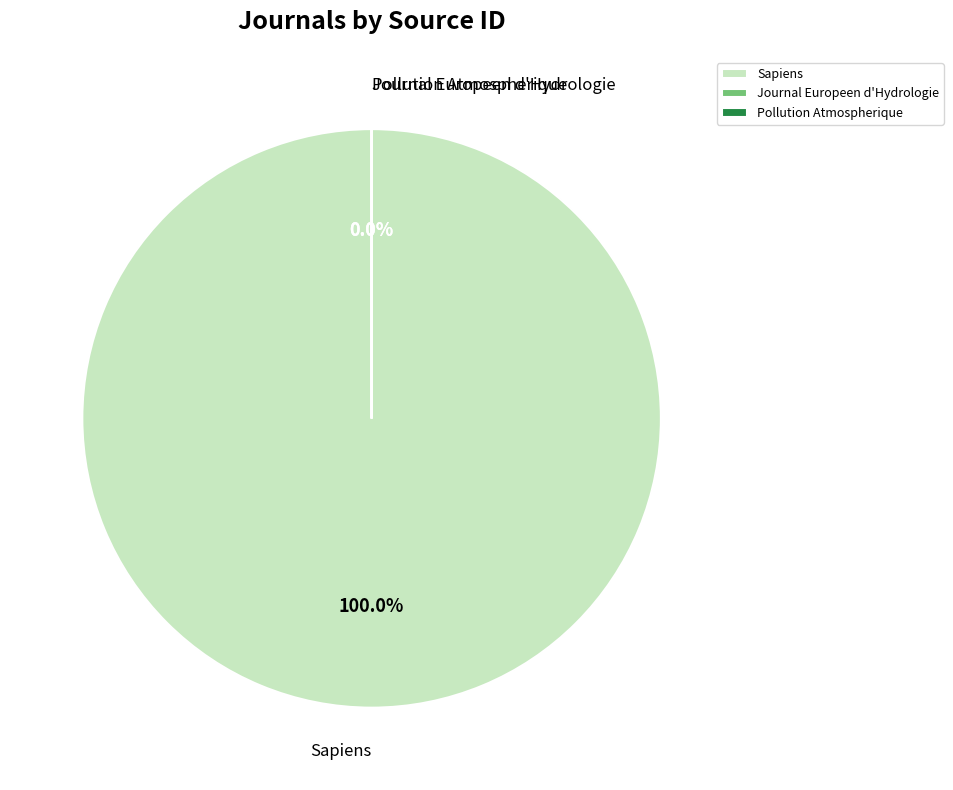

To the nearest percent, what is the difference between the Journal Europeen d'Hydrologie and Sapiens slice percentages?

100%